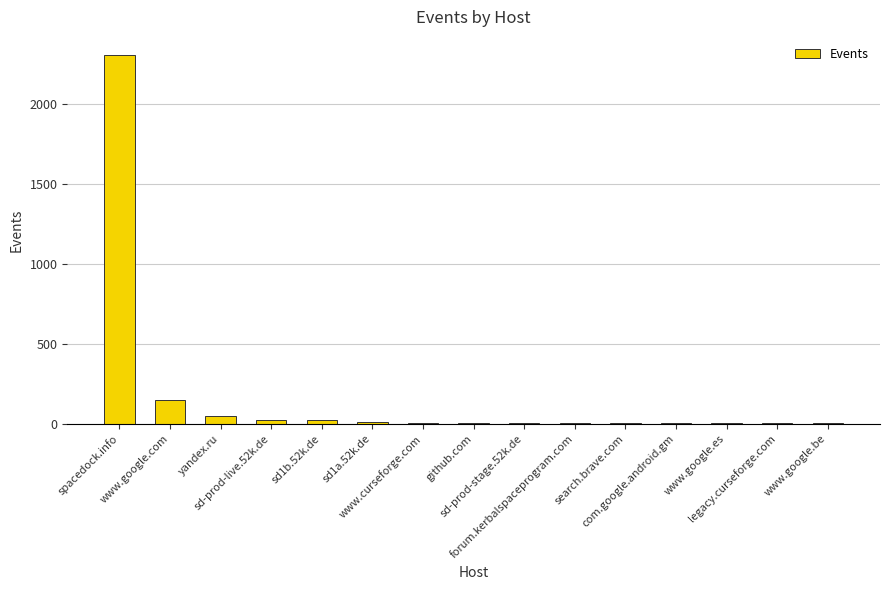

What is the sum of all values?

2576